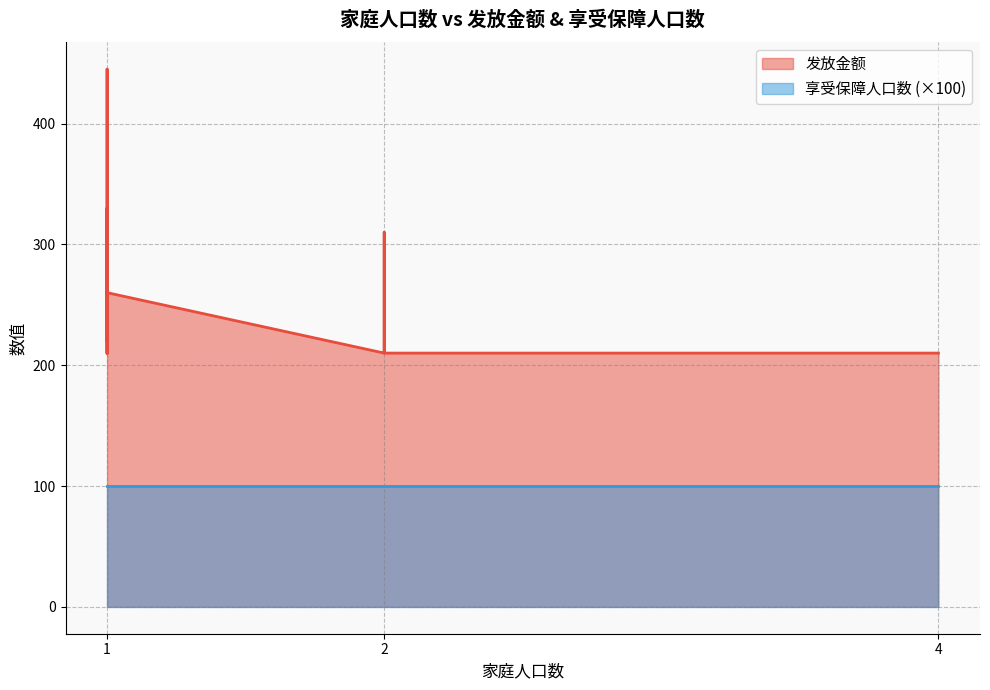

Which label corresponds to the largest value in the chart?

1